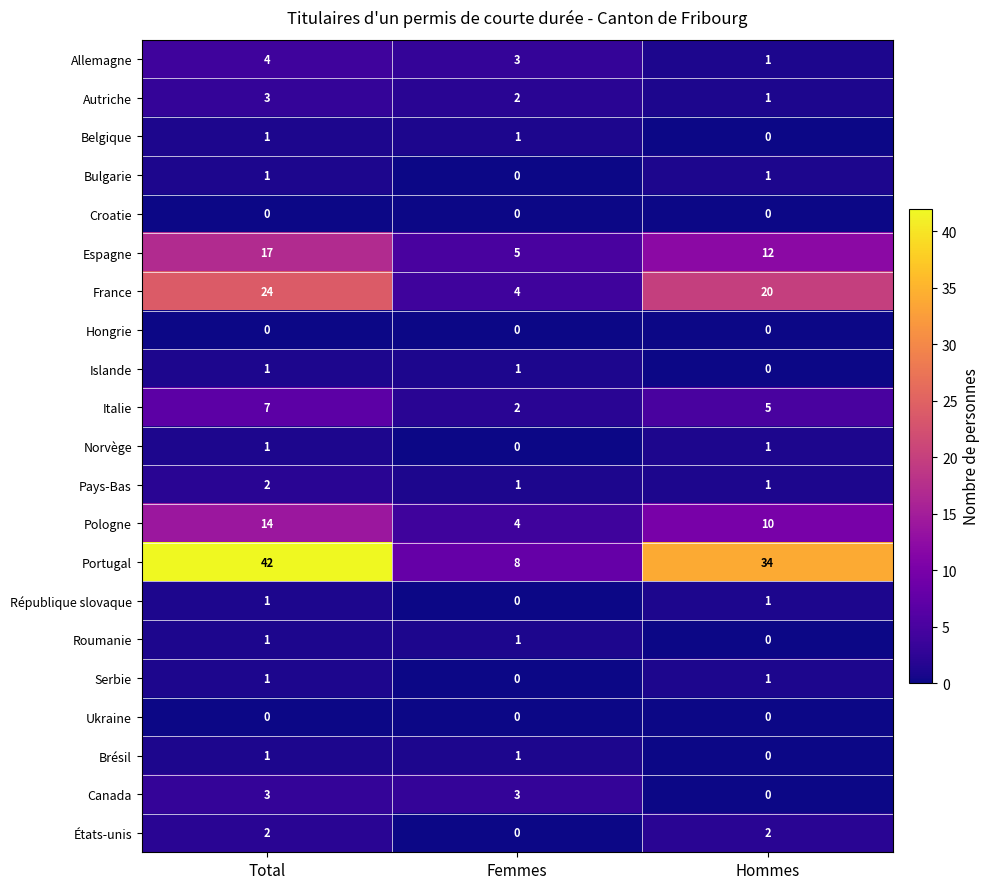

Between Total and Femmes, which series saw the biggest shift?

Portugal